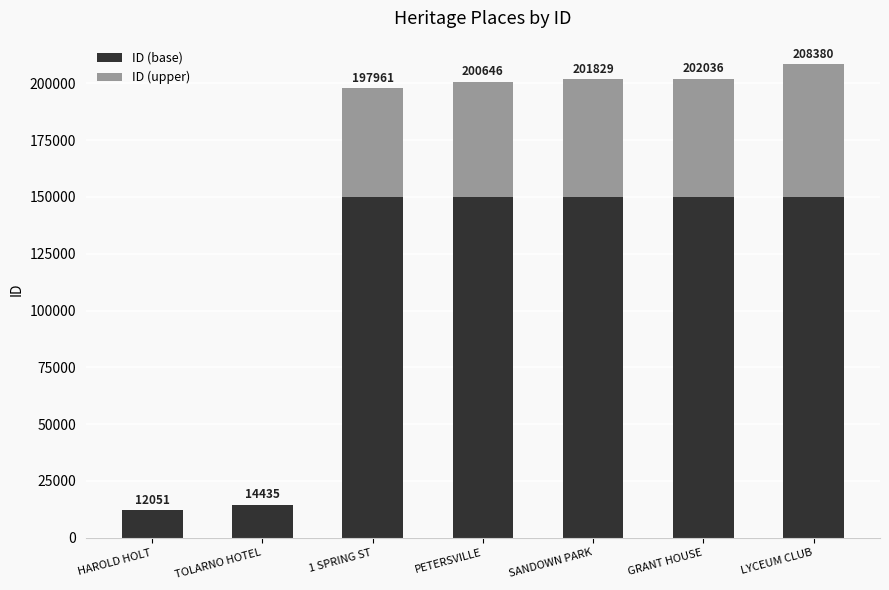

What is the sum of the ID (base) values at GRANT HOUSE and SANDOWN PARK?

300000